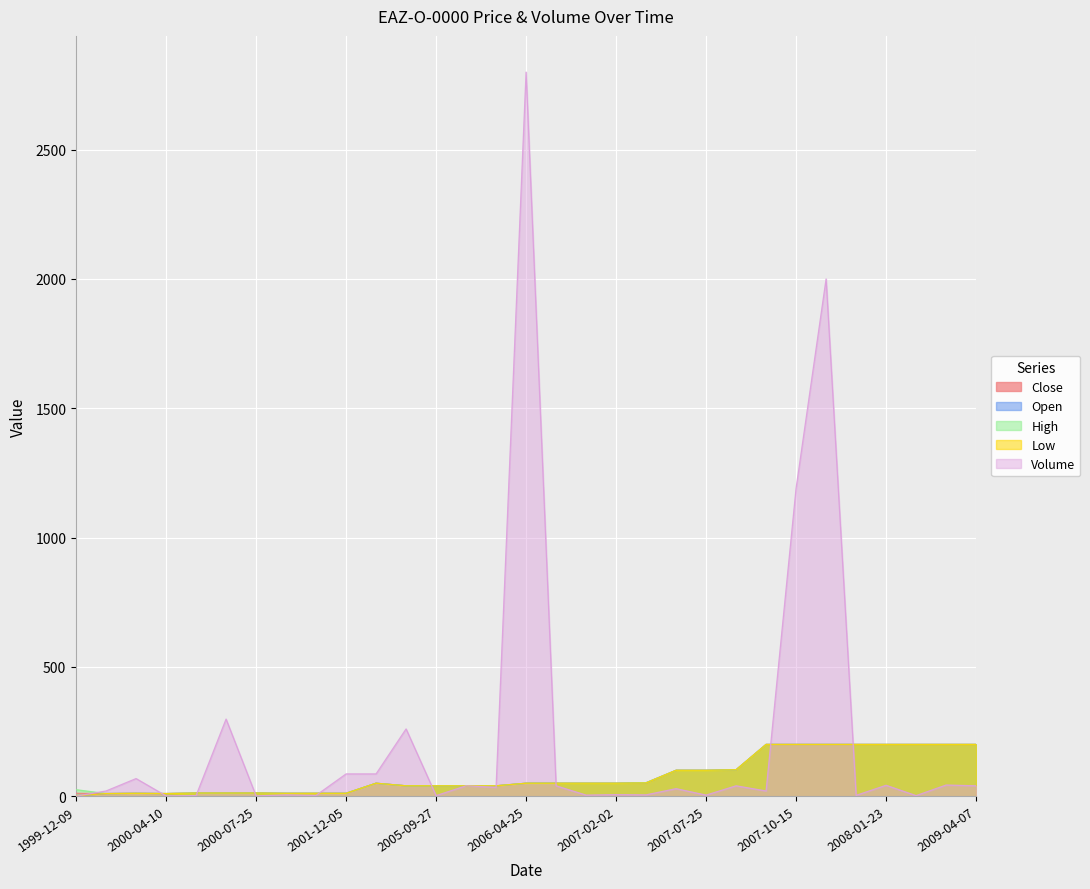

In Volume, how many points are higher than both neighbors (excluding endpoints)?

12